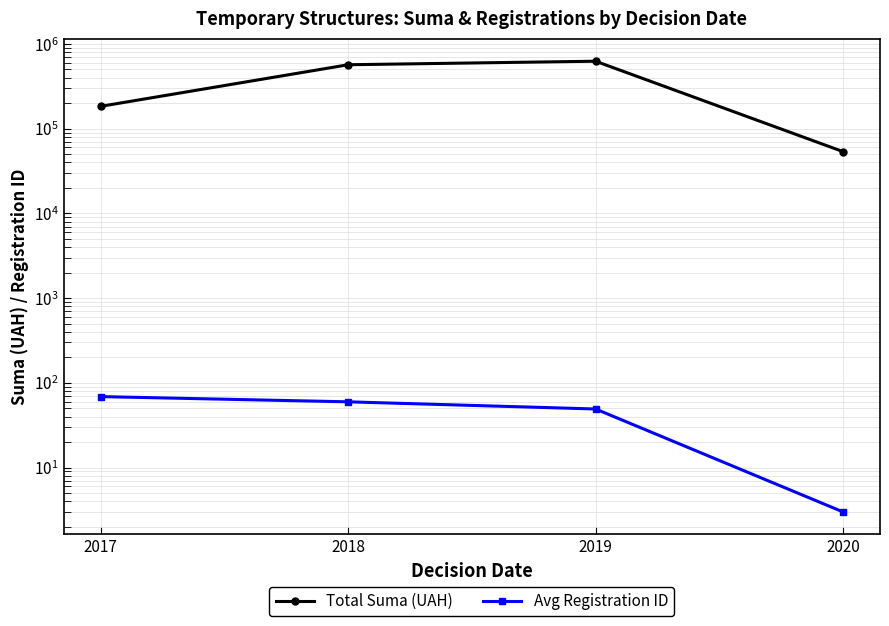

Which series has the largest total across all categories?

Total Suma (UAH)